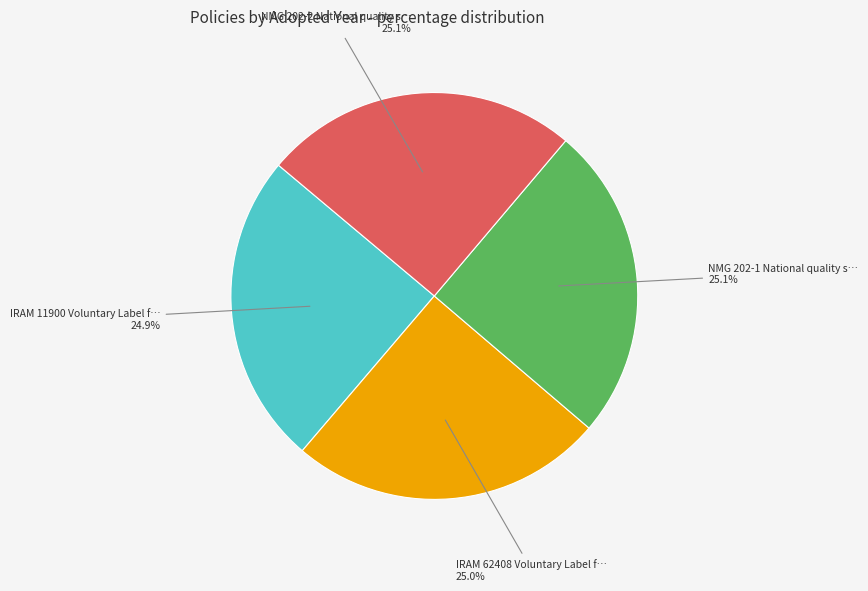

How many segments does this pie chart have?

4